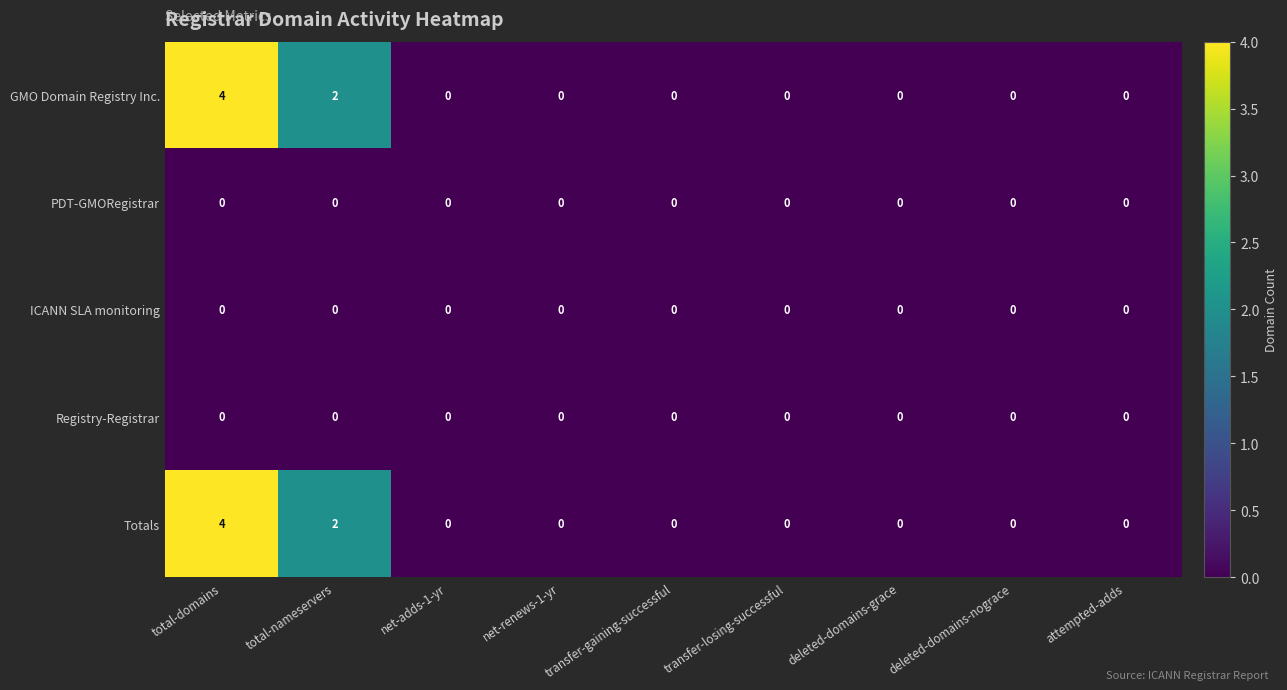

Is it true that GMO Domain Registry Inc. equals 4 at total-domains?

True